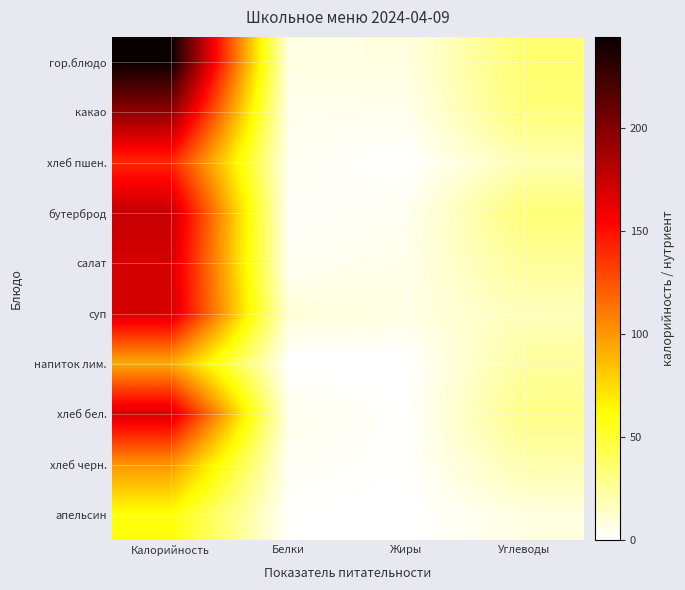

Between Белки and Жиры, which is larger?

Жиры